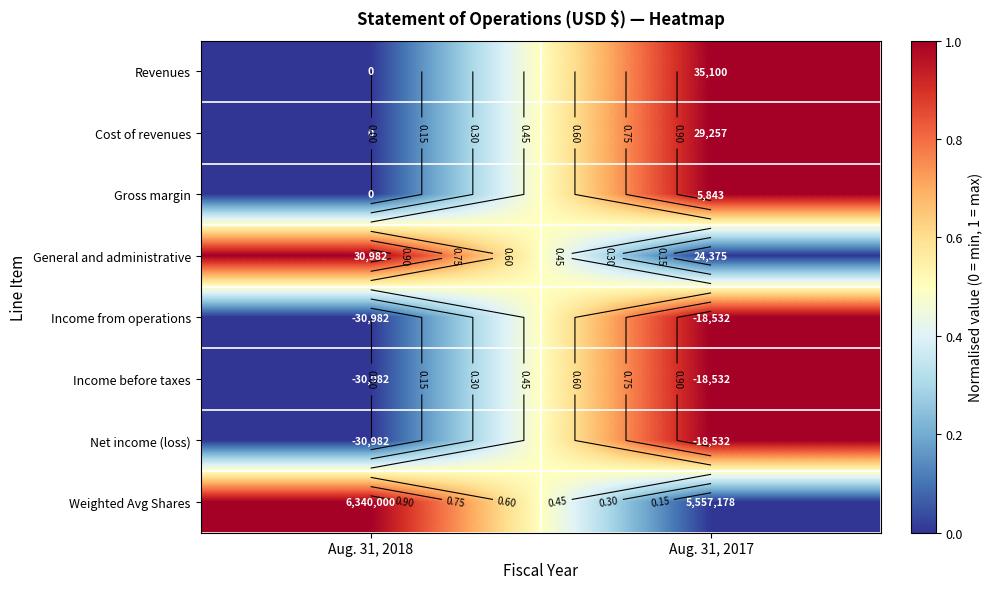

Where is Revenues nearest to the value 0?

Aug. 31, 2018